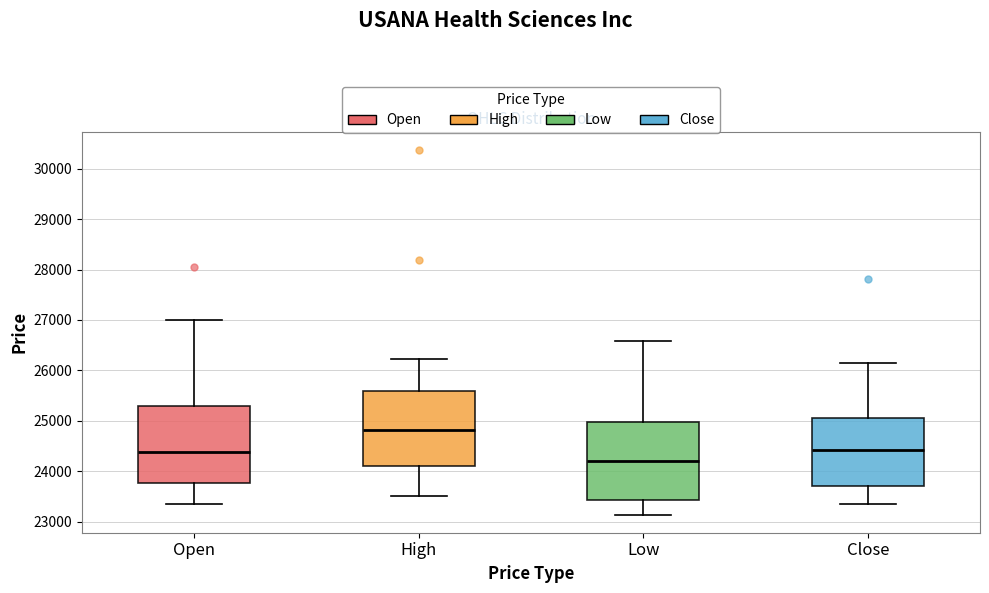

Which box has the lowest median line?

Low